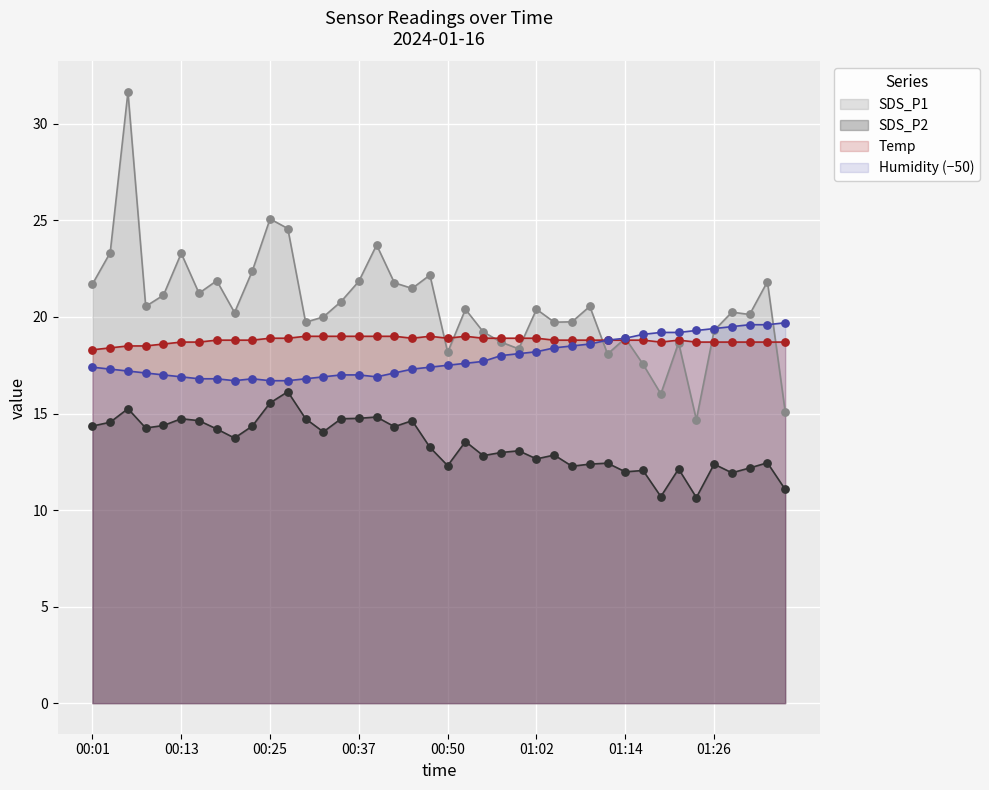

What is the total value across all series at 01:24?

63.3